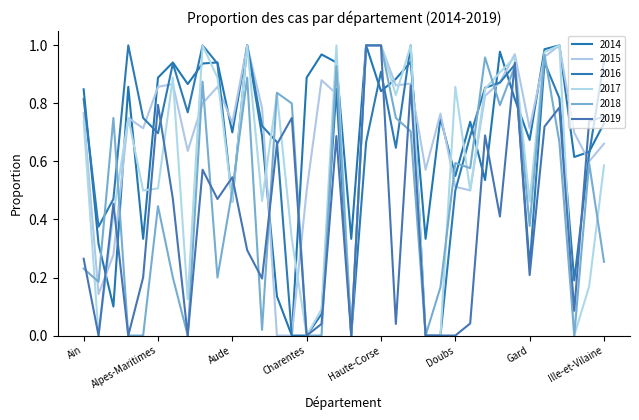

True or false: 2016 has more than 2 interior local peaks.

True